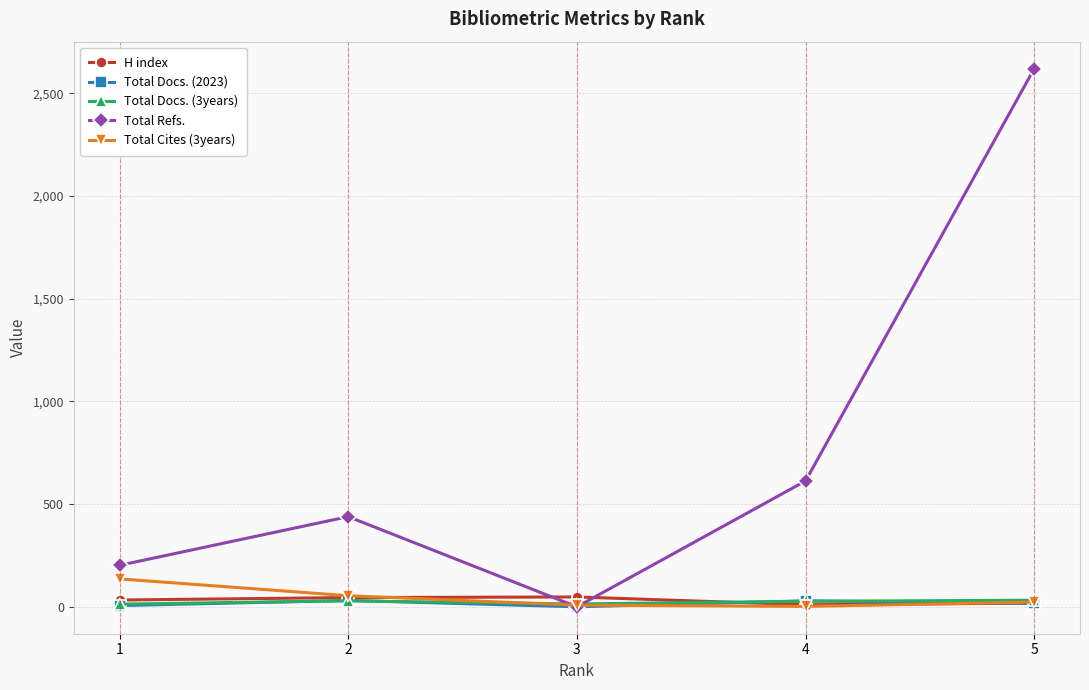

True or false: Total Refs. has more than 0 interior local peaks.

True